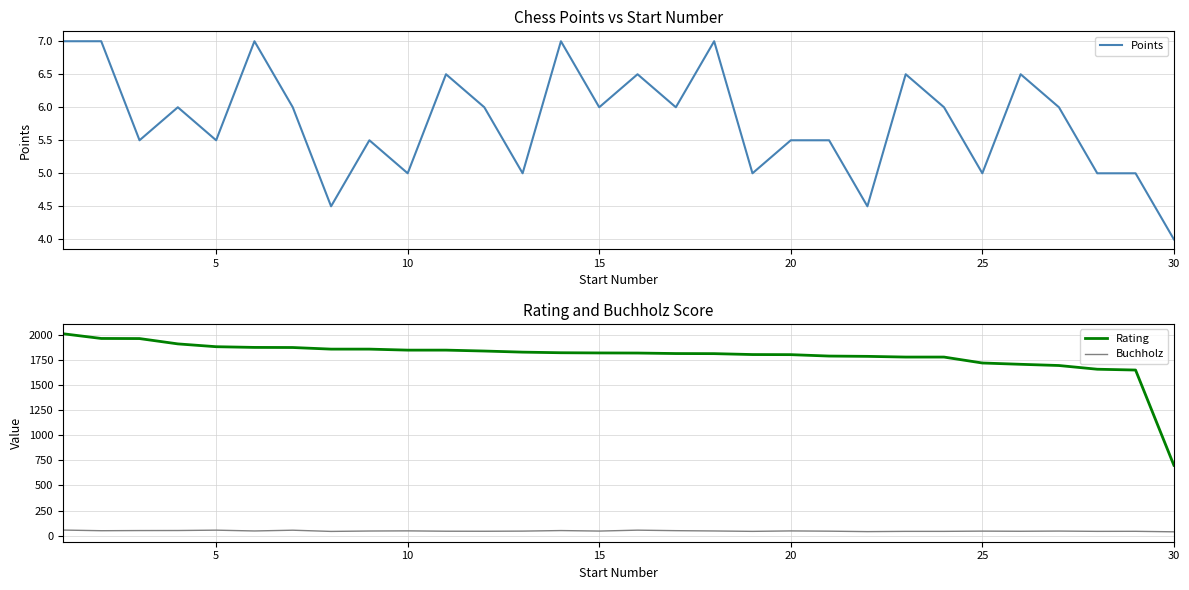

Is it true that Buchholz equals 45.5 at 15?

True